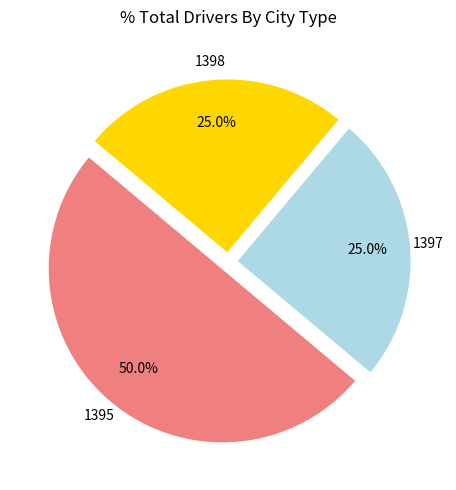

What is the largest slice in the pie chart?

1395